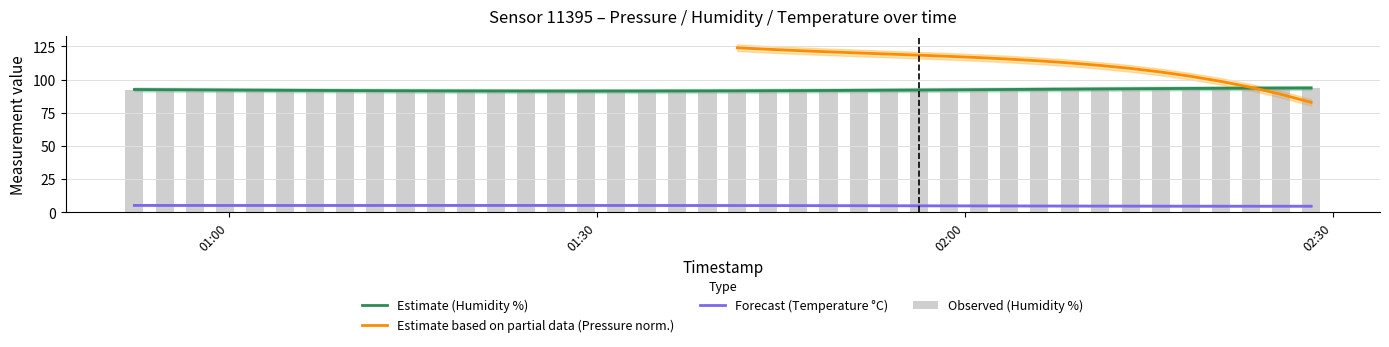

Which series has the largest total across all categories?

humidity